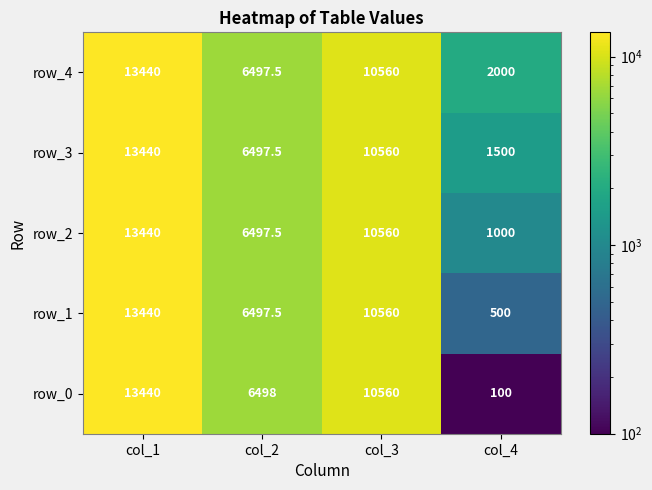

What is the maximum value shown in the chart?

13440.0